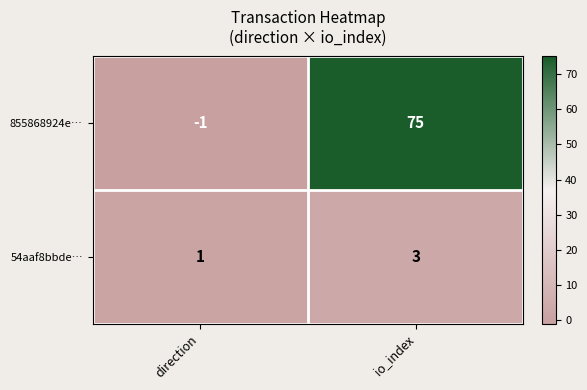

What is the average value of the 855868924e… series?

37